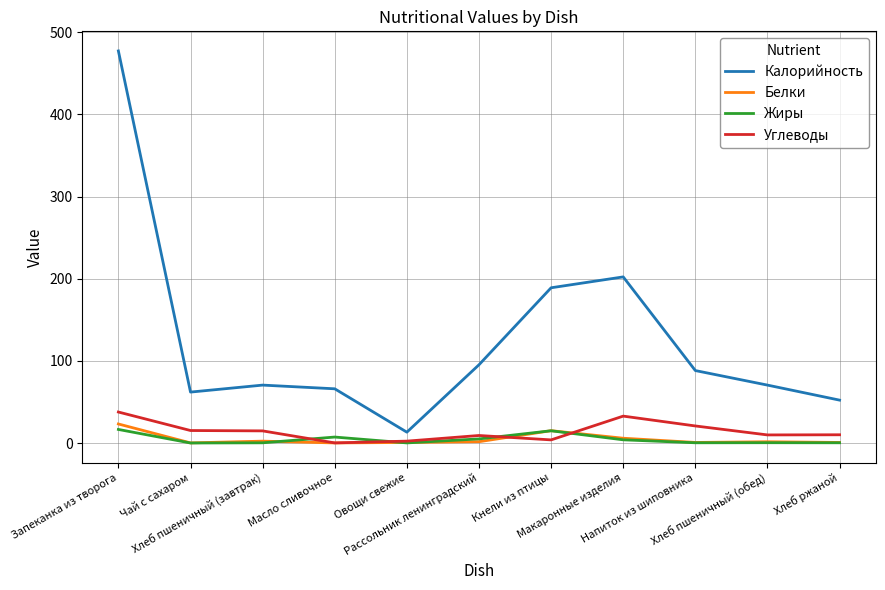

Is the value of Калорийность at Напиток из шиповника greater than the value of Жиры at Масло сливочное?

Yes